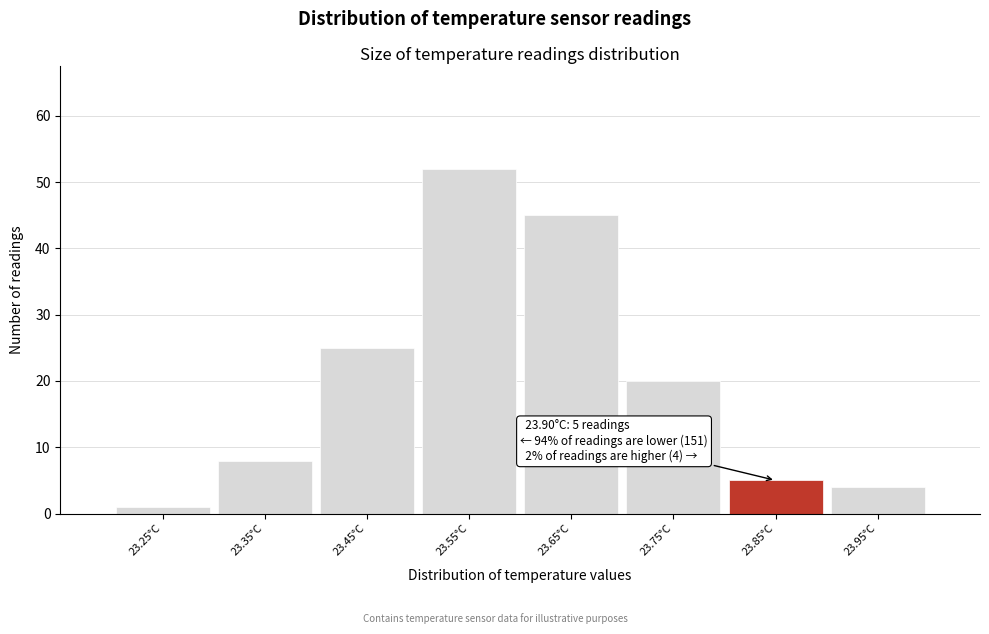

Reading left to right, extract all data points from this chart.

1	8	25	52	45	20	5	4